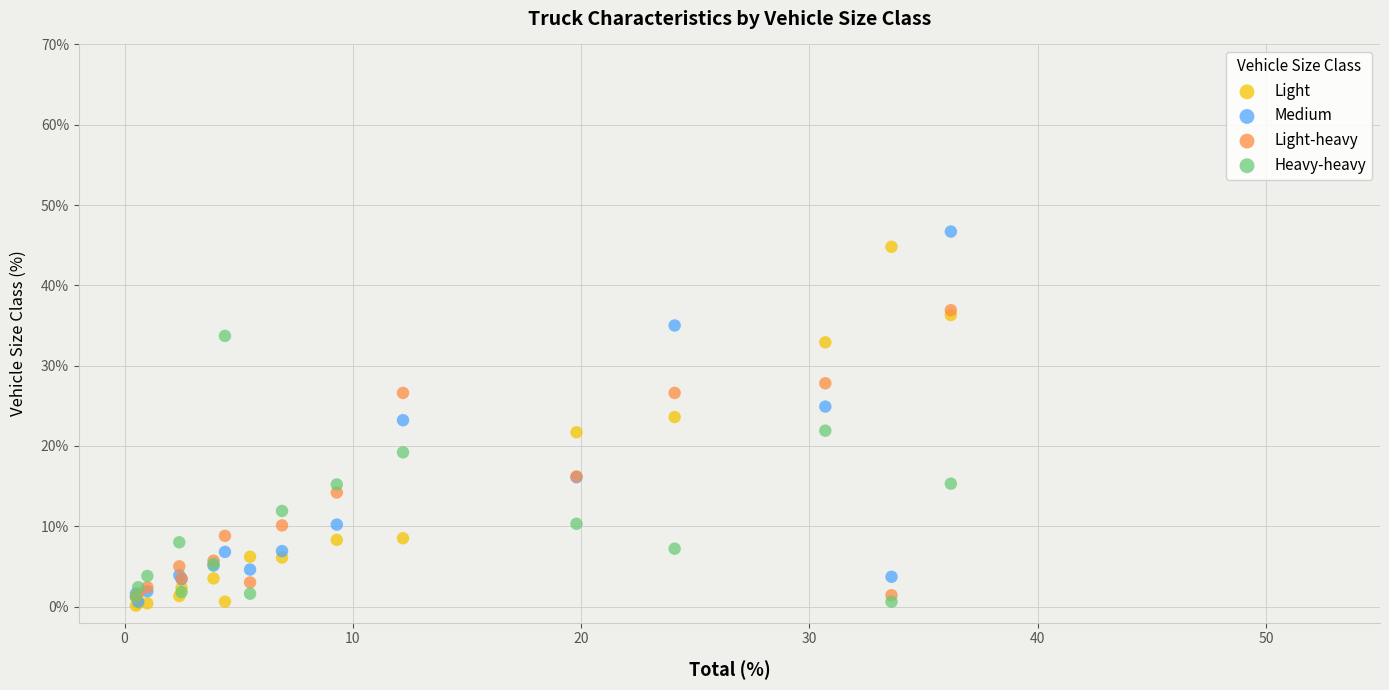

Which series has the largest Y range (max minus min)?

Medium